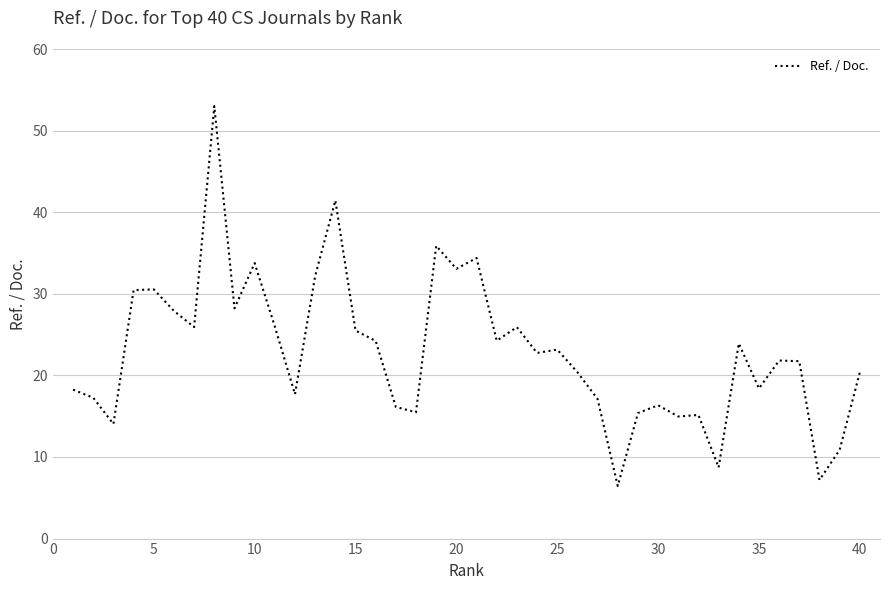

What is the minimum value shown in the chart?

6.5